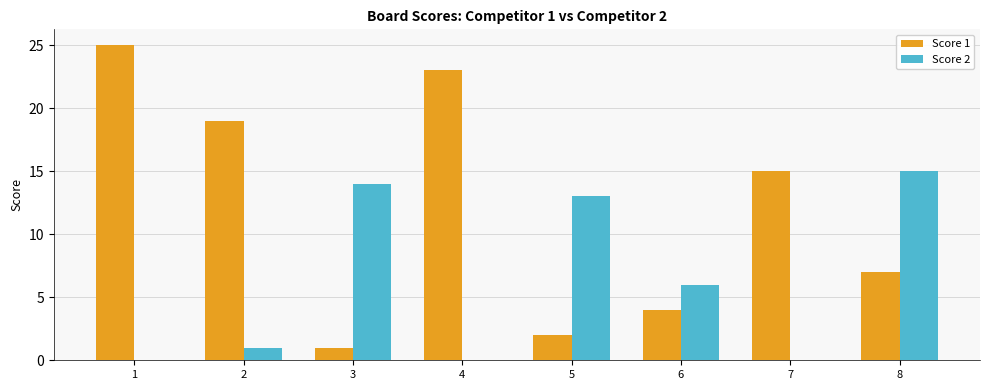

Count the number of data series in this chart.

2